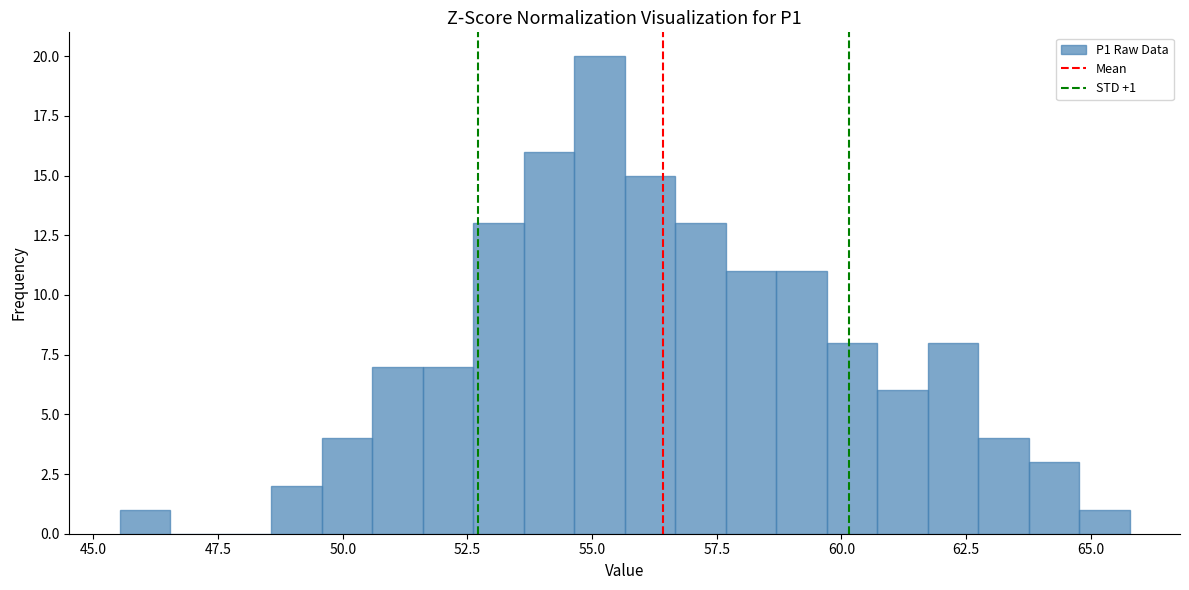

Around what value on the x-axis is the tallest bar? Give the approximate position of its centre, as read against the axis.

55.0